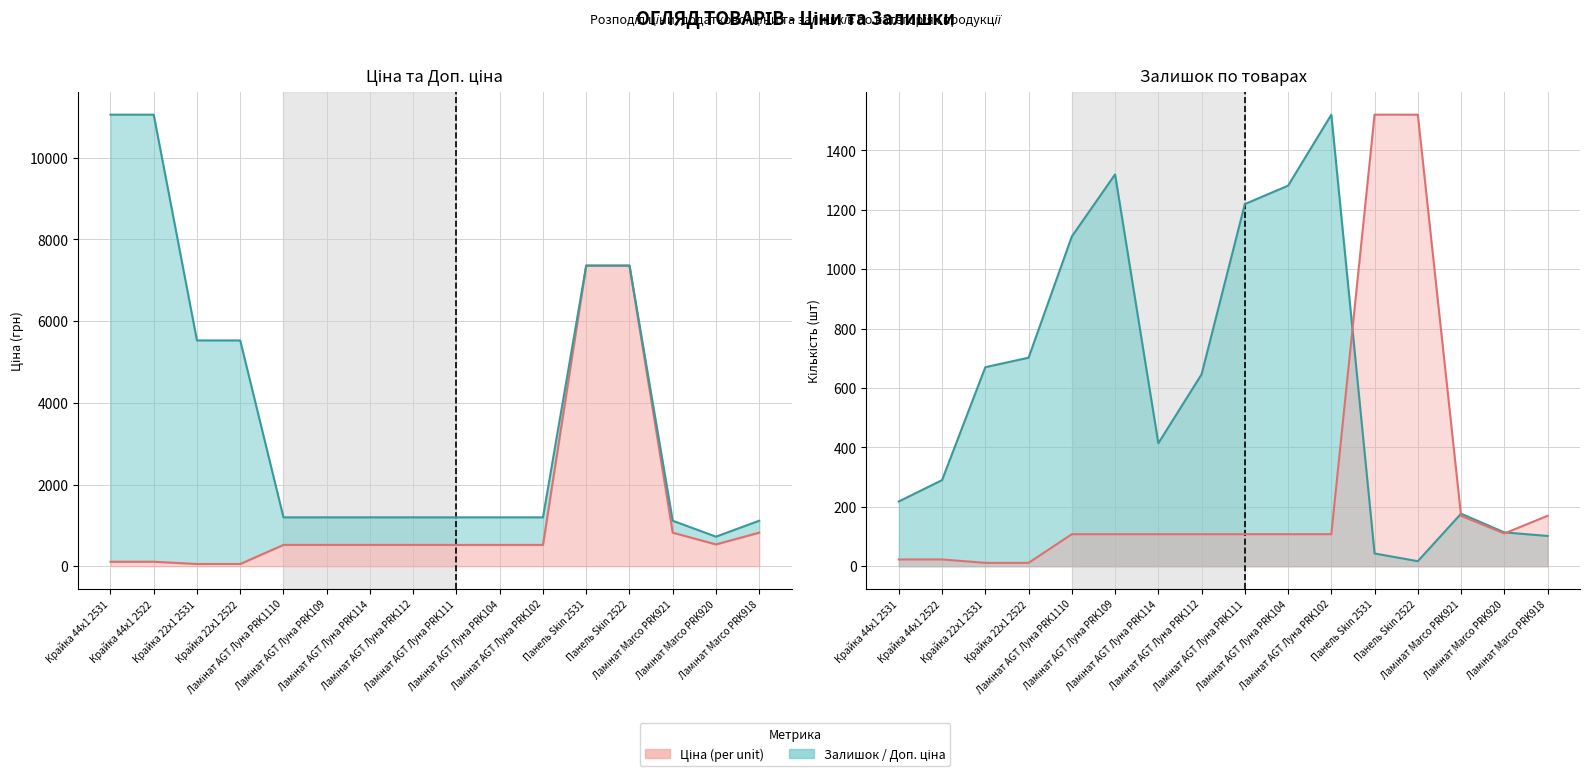

Between Ламінат Marco PRK918 and Ламінат AGT Луна PRK111, which is larger?

Ламінат Marco PRK918